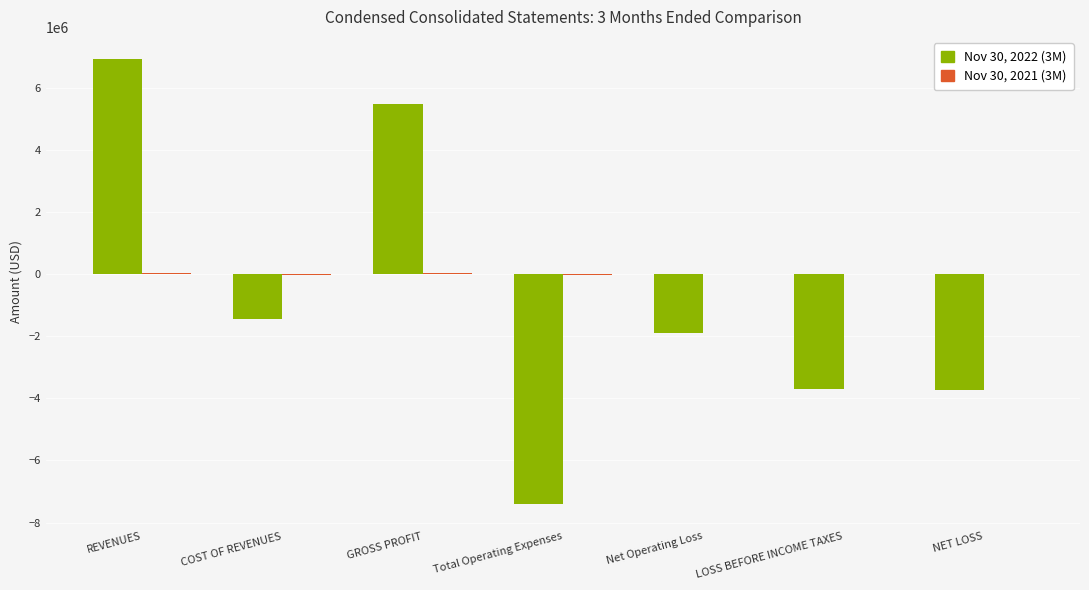

At which category is the sum across all series the highest?

REVENUES